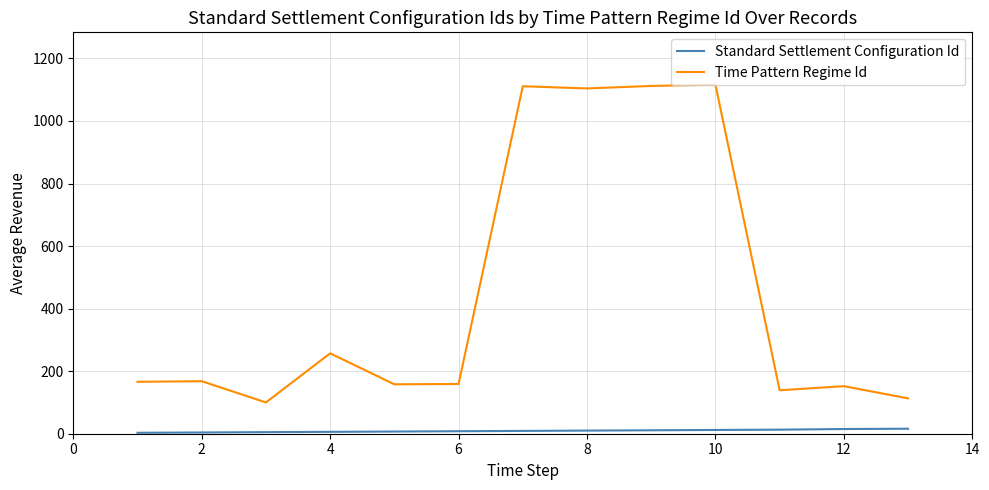

Rank the series by their maximum value, from lowest to highest.

Standard Settlement Configuration Id, Time Pattern Regime Id